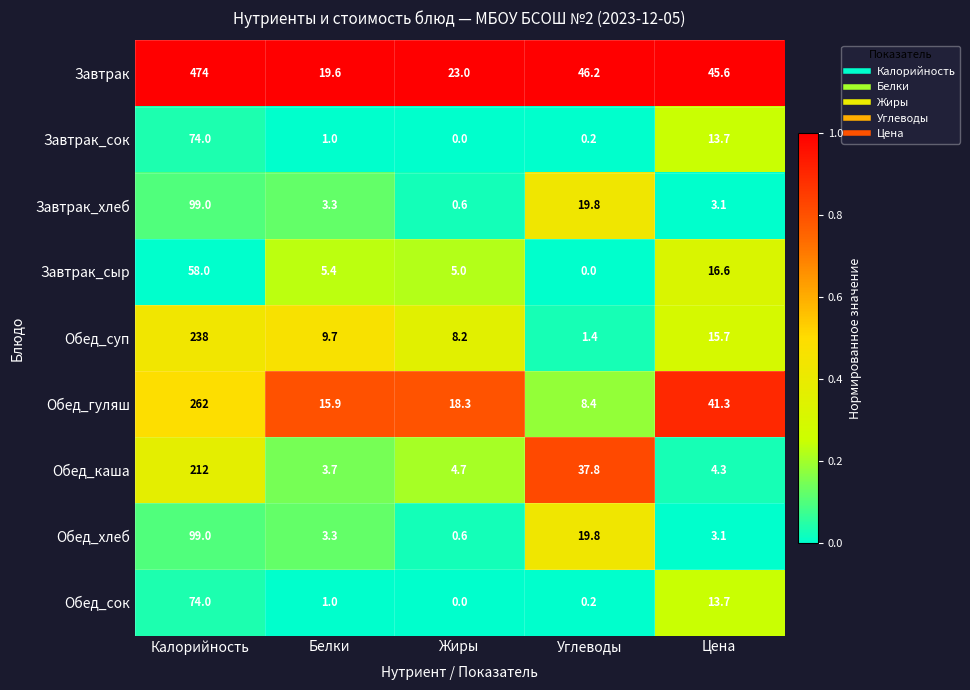

Rank the categories by Обед_гуляш value from highest to lowest.

Калорийность, Цена, Жиры, Белки, Углеводы